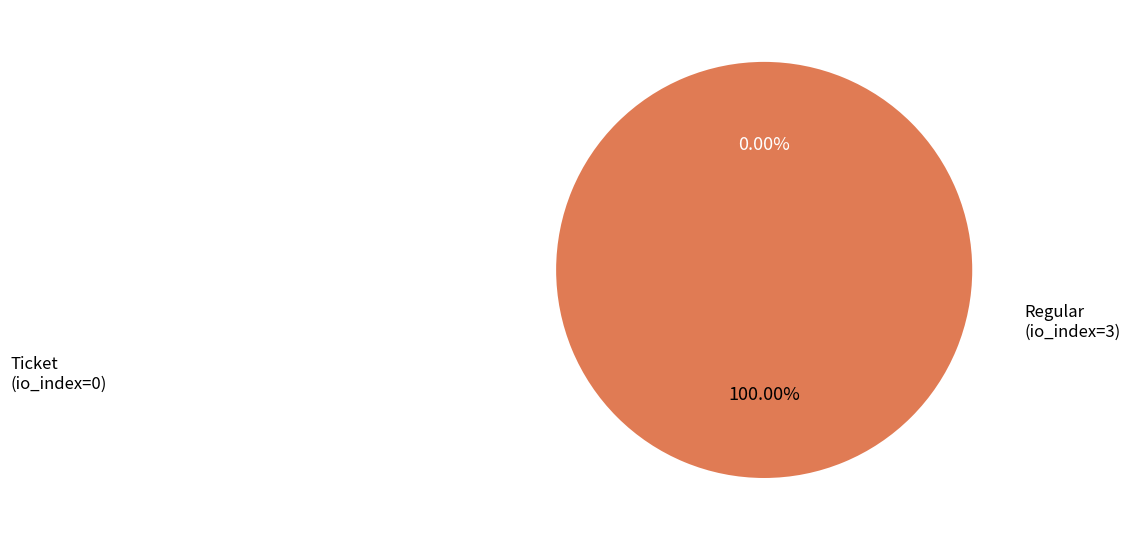

Rank the categories by value from lowest to highest.

Ticket (io_index=0), Regular (io_index=3)